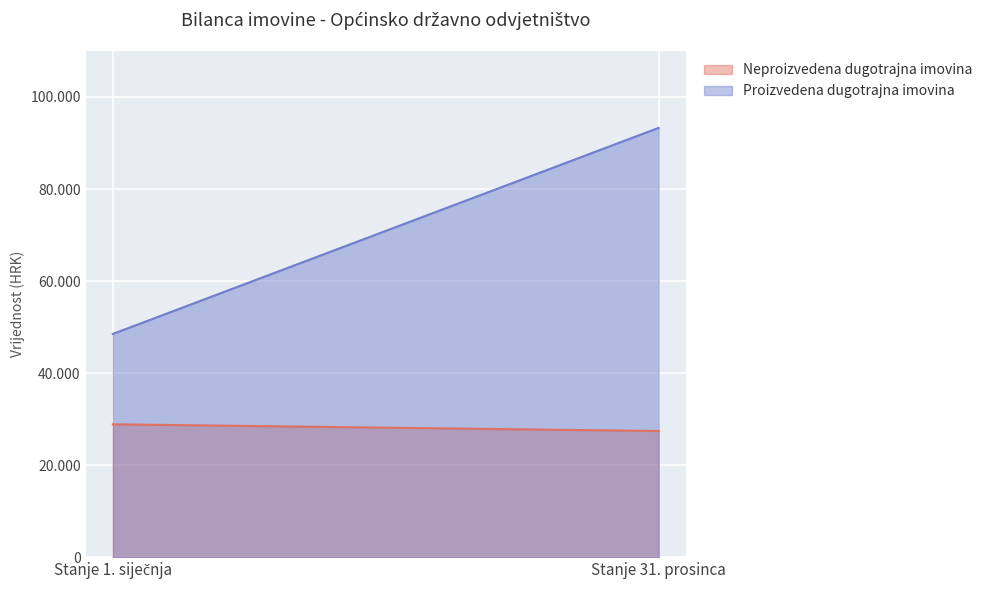

What is the sum of the Neproizvedena dugotrajna imovina values at Stanje 1. siječnja and Stanje 31. prosinca?

56333.4